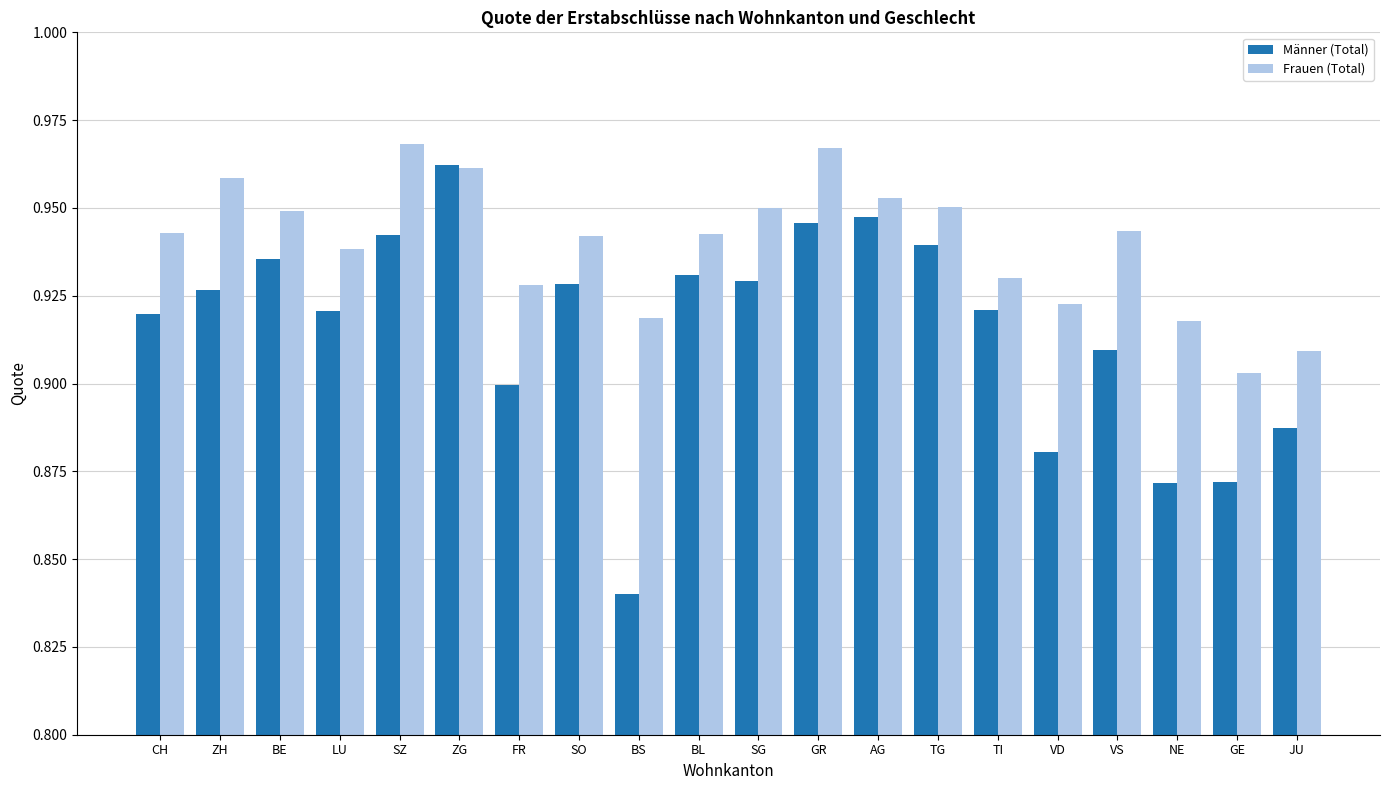

The value of Frauen (Total) at GR is 0.5. True or false?

False